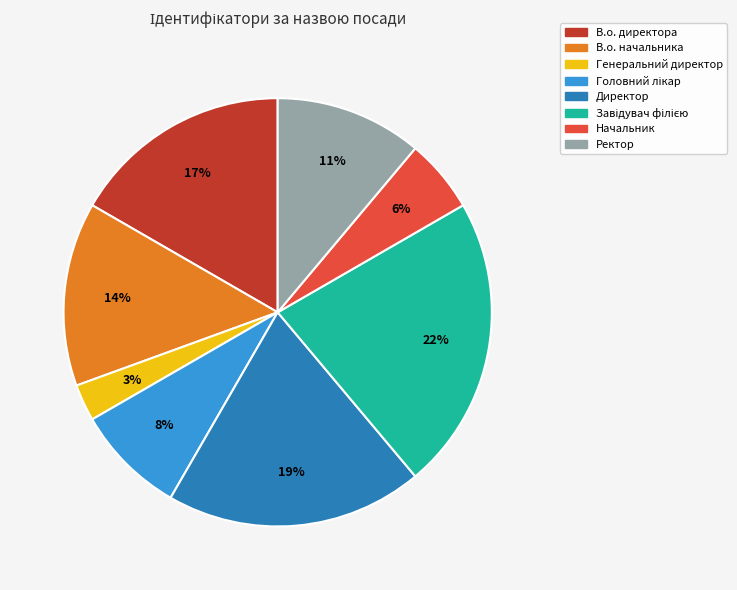

Between В.о. директора and Генеральний директор, which is larger?

В.о. директора